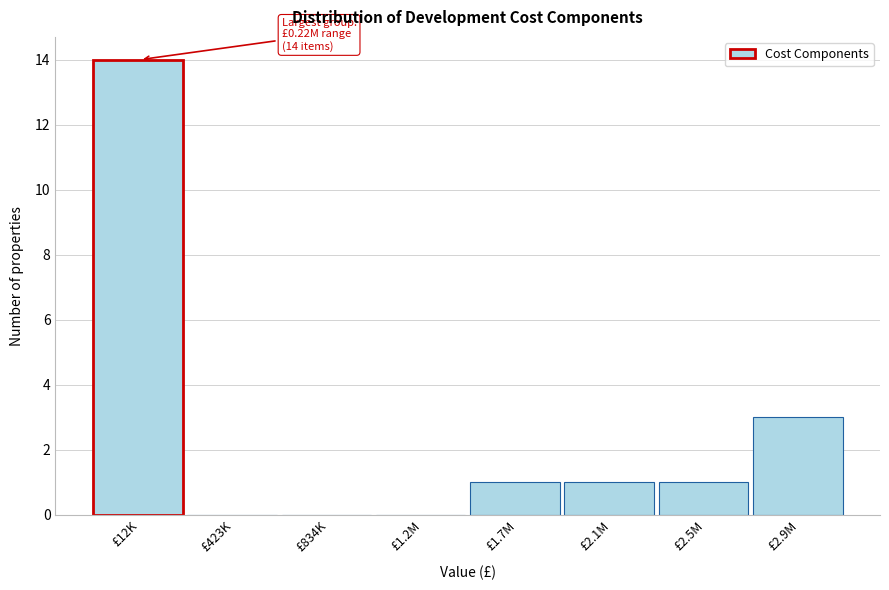

Reading left to right, extract all data points from this chart.

£12K=14	£423K=0	£834K=0	£1.2M=0	£1.7M=1	£2.1M=1	£2.5M=1	£2.9M=3